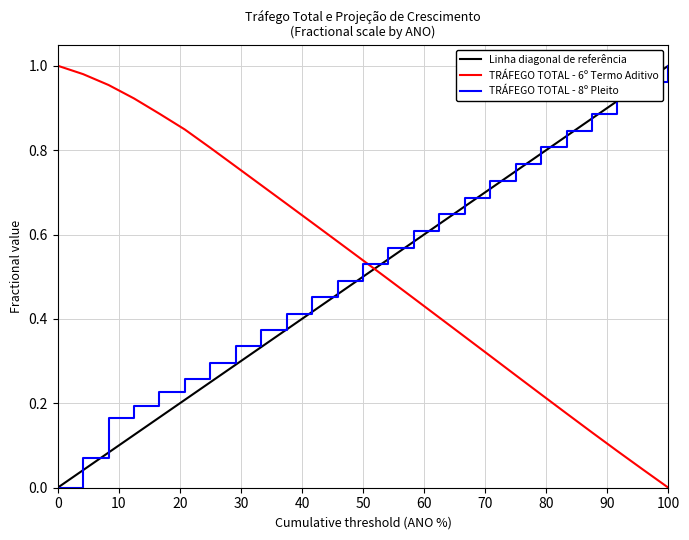

The TRÁFEGO TOTAL - 6º Termo Aditivo series shows 0.5 at 100. True or false?

False